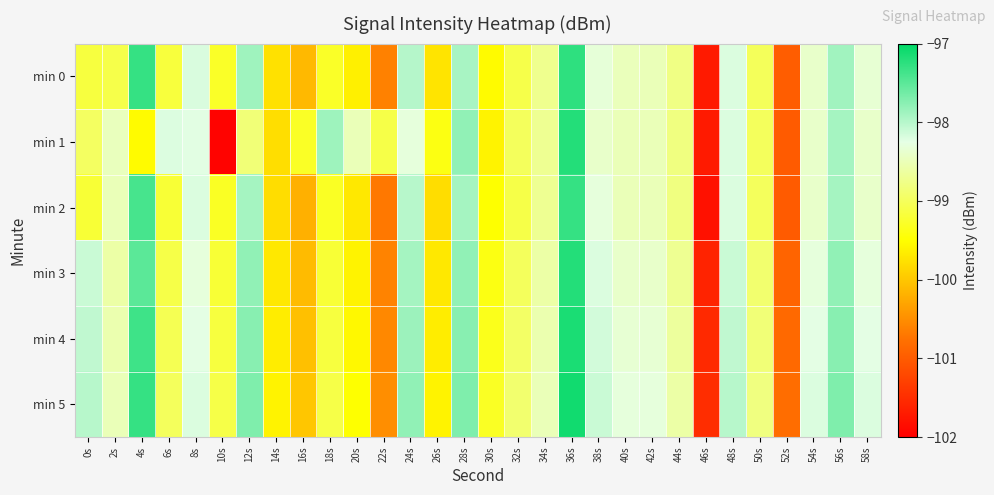

Rank the series at 20s from lowest to highest value.

min 2, min 0, min 3, min 4, min 5, min 1